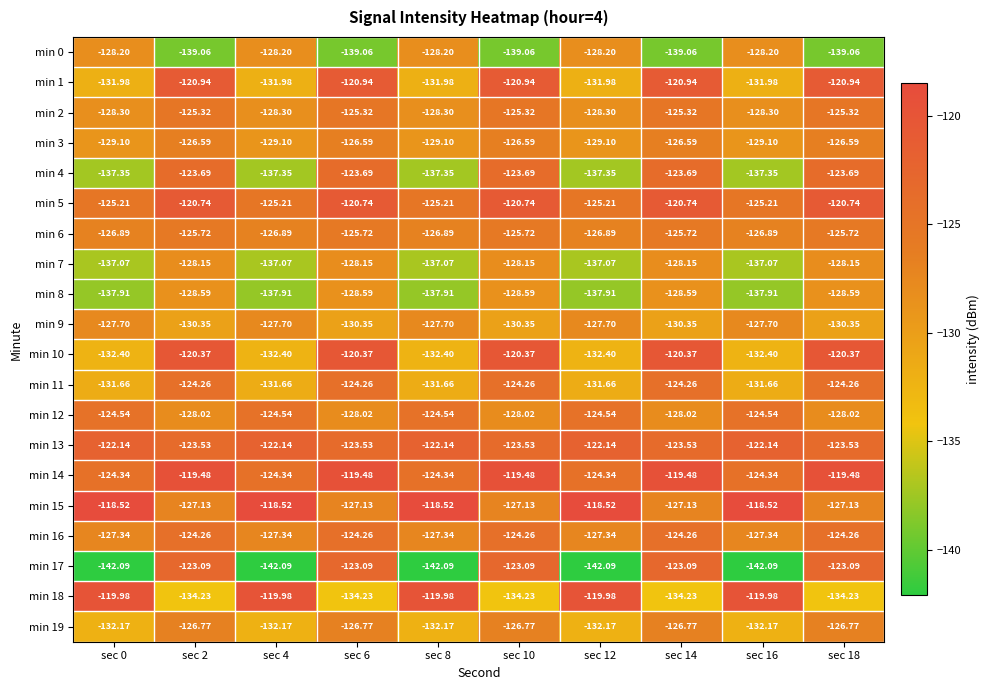

Is the value of min 9 at sec 8 greater than the value of min 8 at sec 8?

Yes